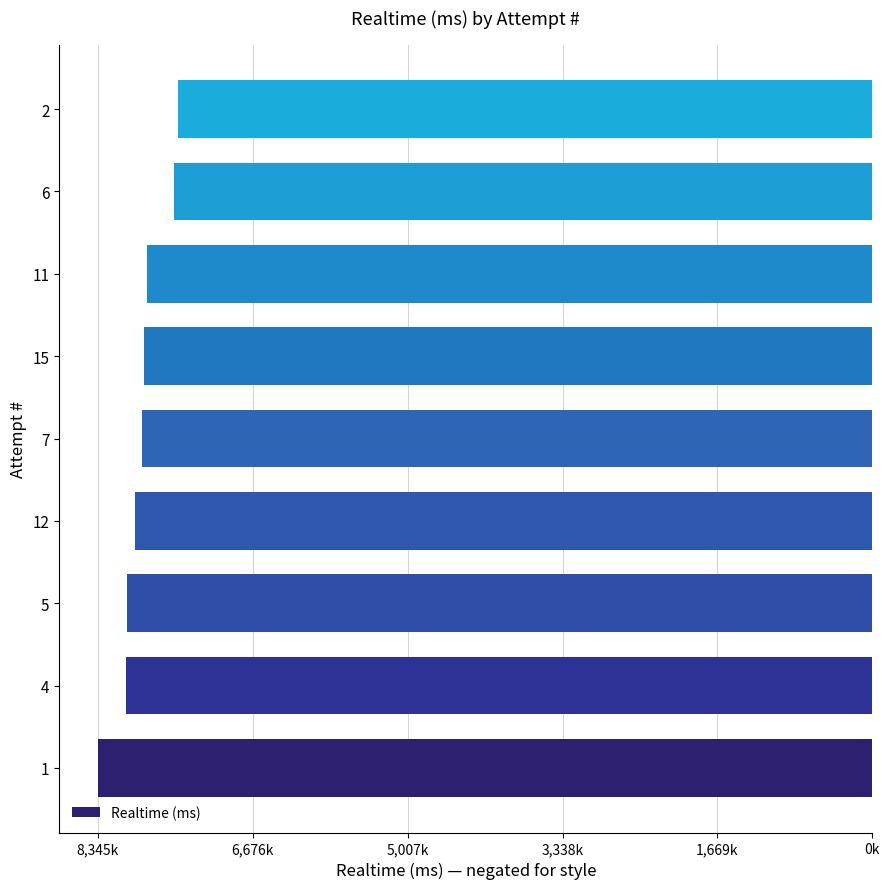

Does the chart contain any negative values?

Yes